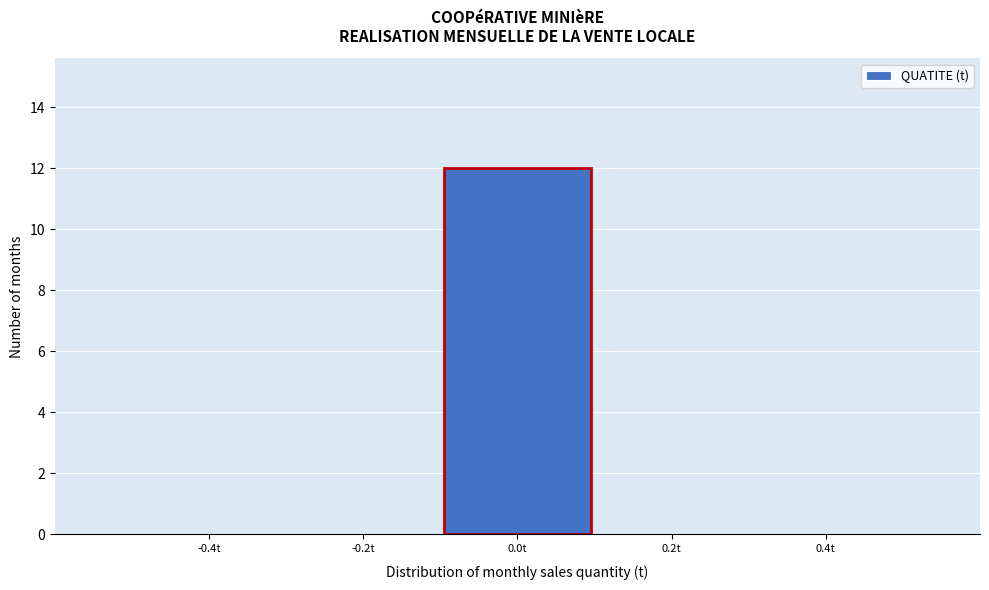

Over which range of the x-axis is the bar tallest?

-0.1 to 0.1